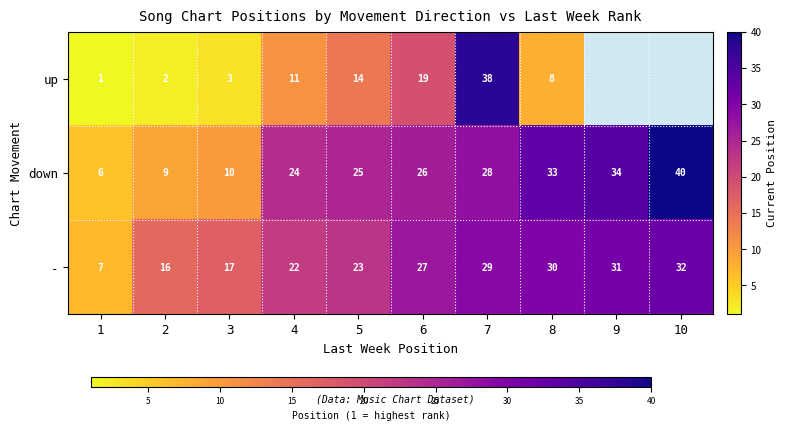

List the labels in order of down value, largest first.

10, 9, 8, 7, 6, 5, 4, 3, 2, 1